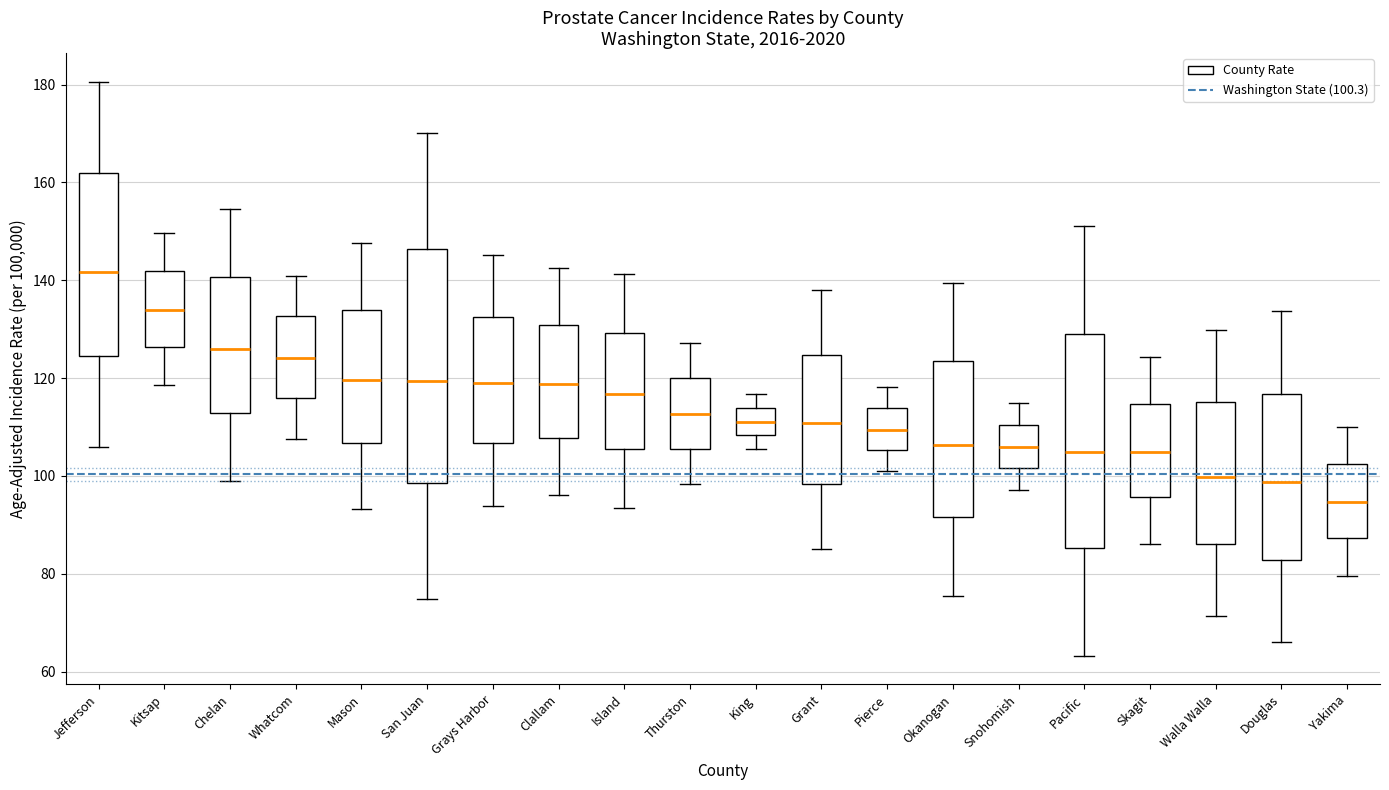

Which box's median line is the lowest?

Yakima